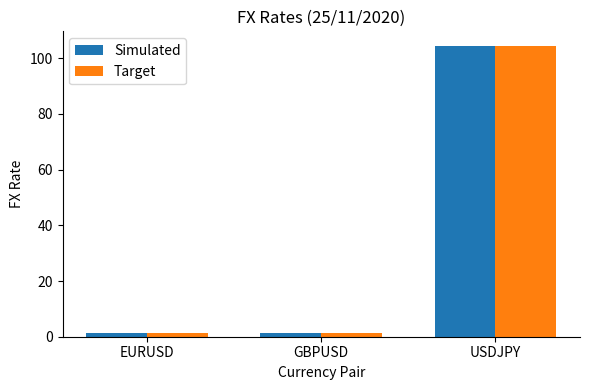

Read the Target value at USDJPY.

104.4